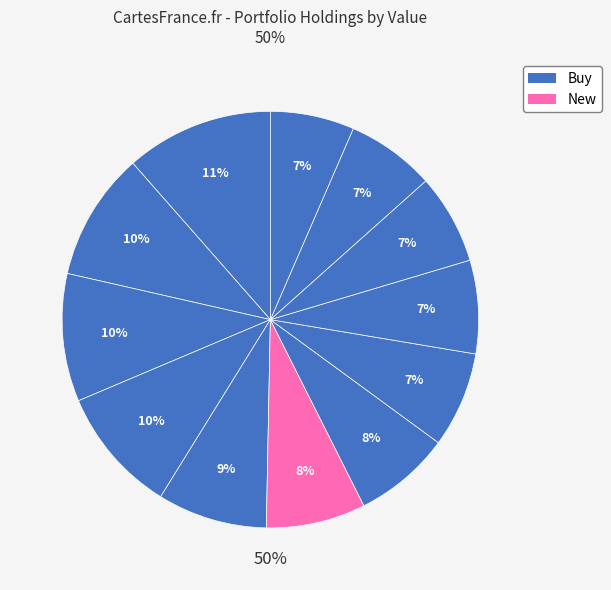

Is there a majority slice in this chart?

No